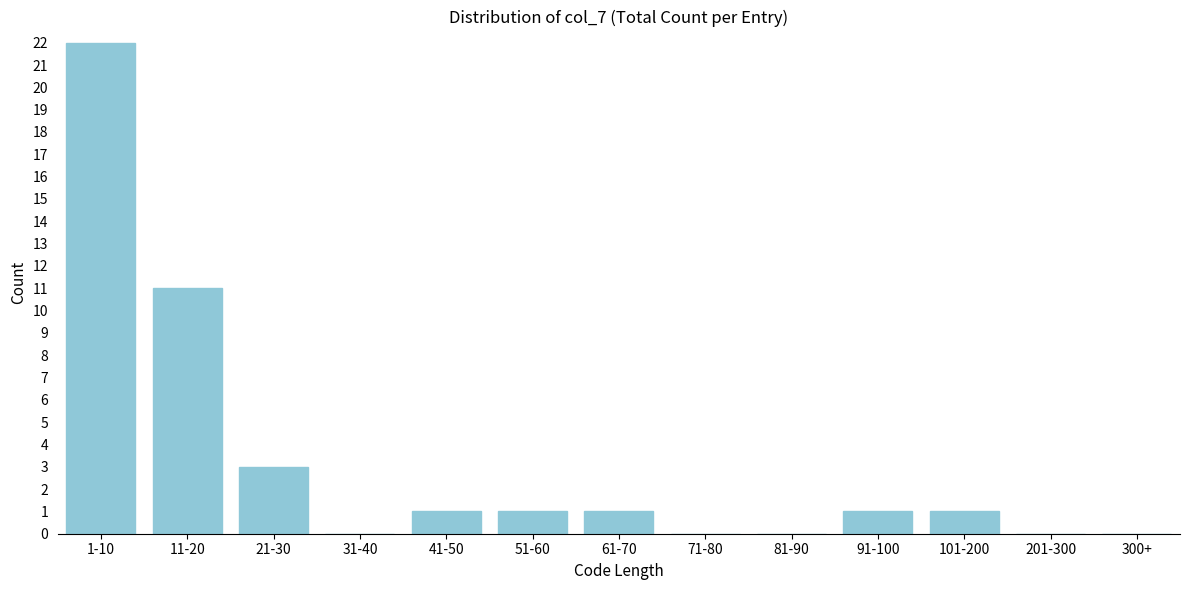

Reading right to left, what are all the values shown in this chart?

300+=0	201-300=0	101-200=1	91-100=1	81-90=0	71-80=0	61-70=1	51-60=1	41-50=1	31-40=0	21-30=3	11-20=11	1-10=22